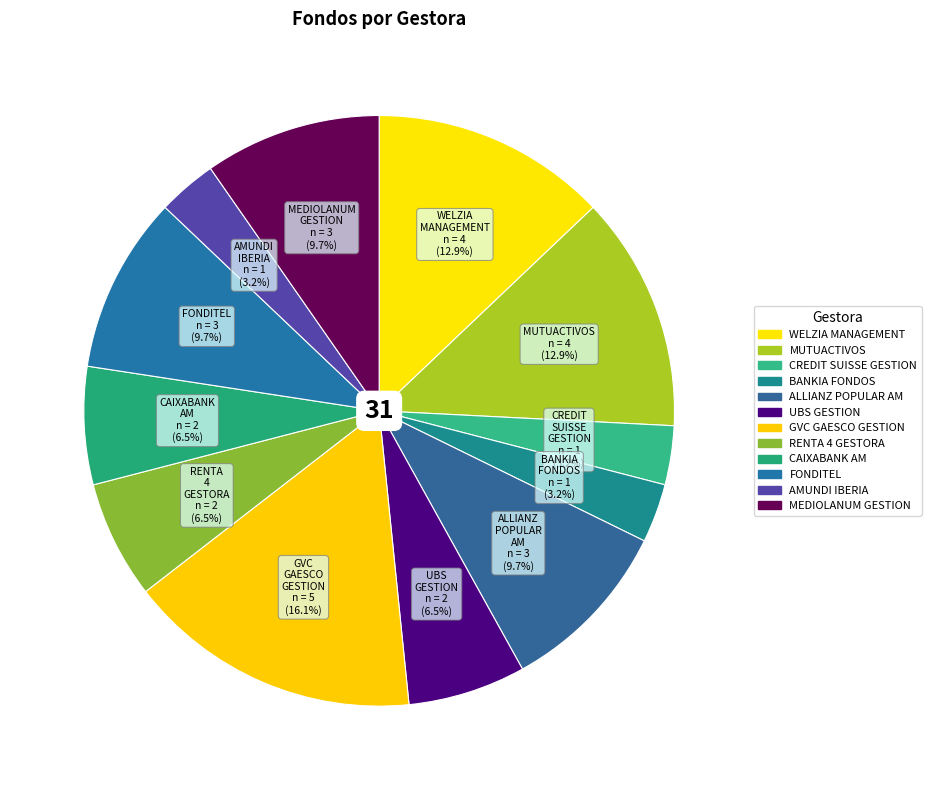

Does UBS GESTION represent more than half of the total?

No